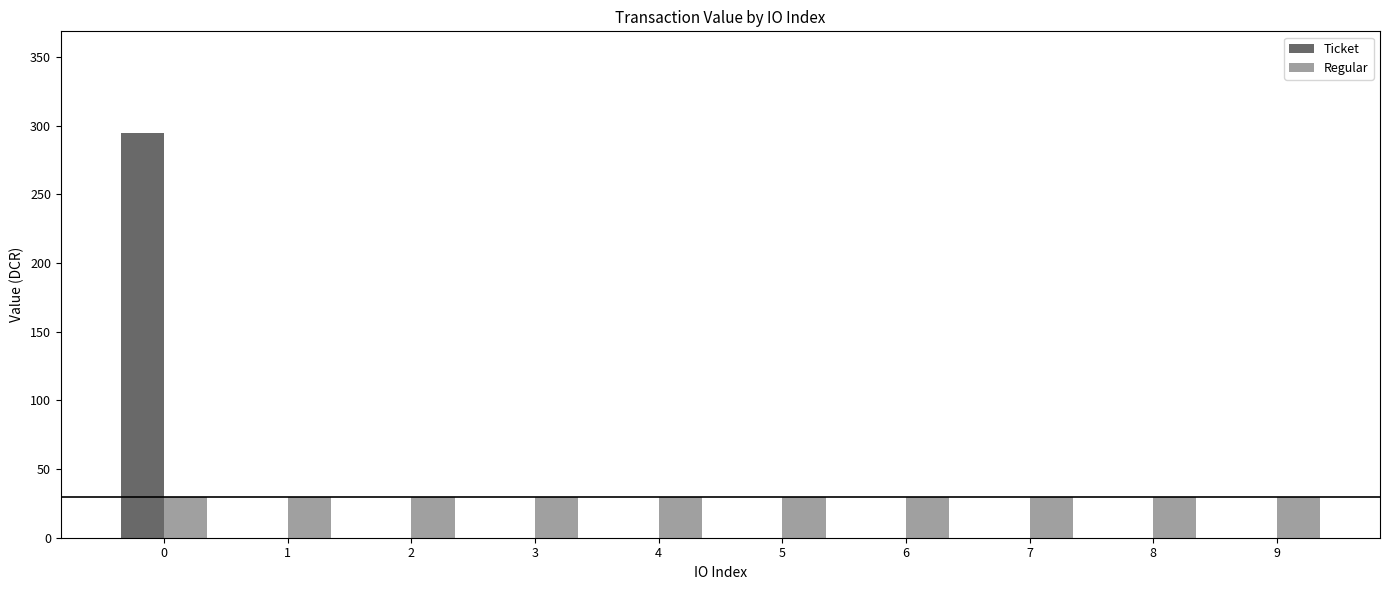

What is the sum of the Regular values at 8 and 9?

59.0